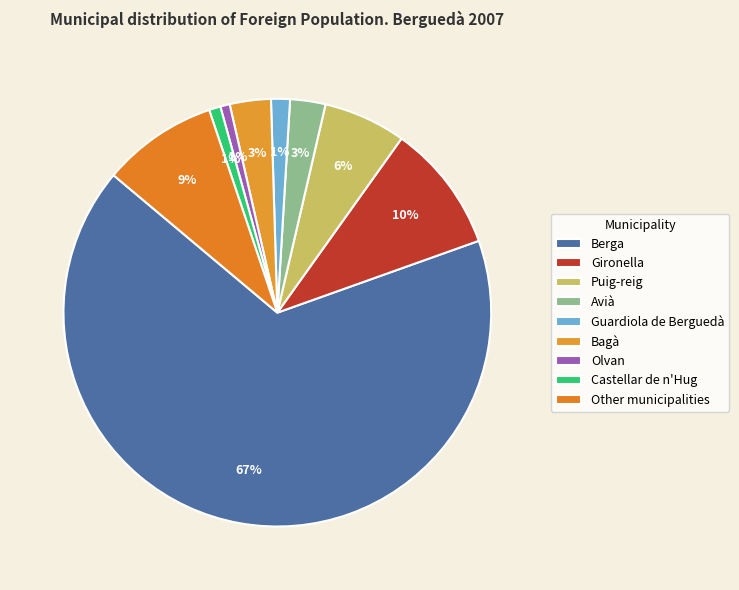

How many slices are in this pie chart?

9